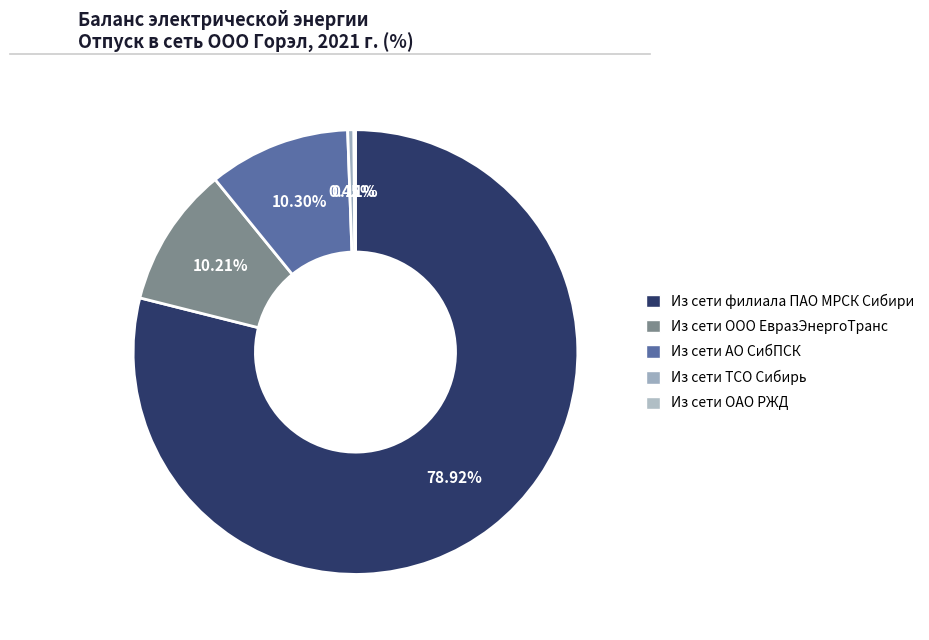

To the nearest percent, what is the difference between the largest and smallest slice percentages?

79%